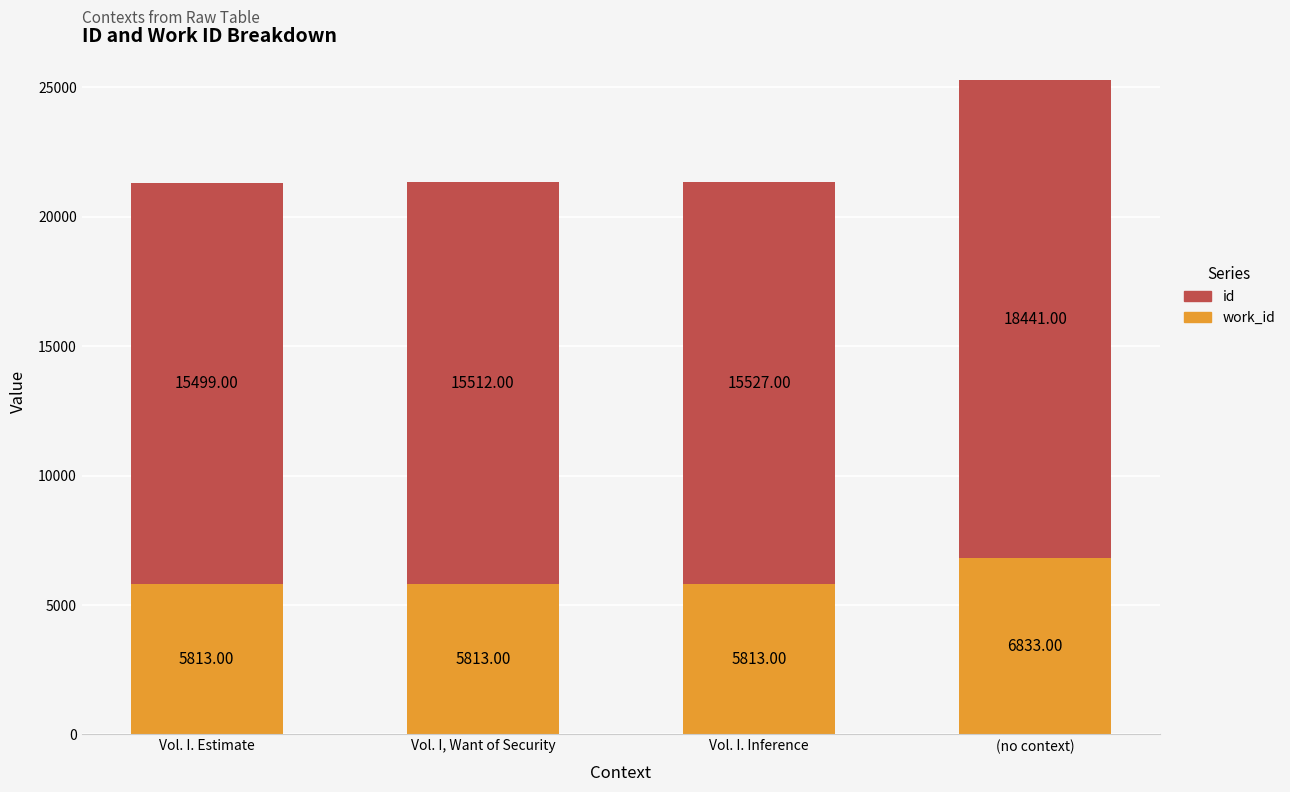

What is the total value across all series at Vol. I. Estimate?

21312